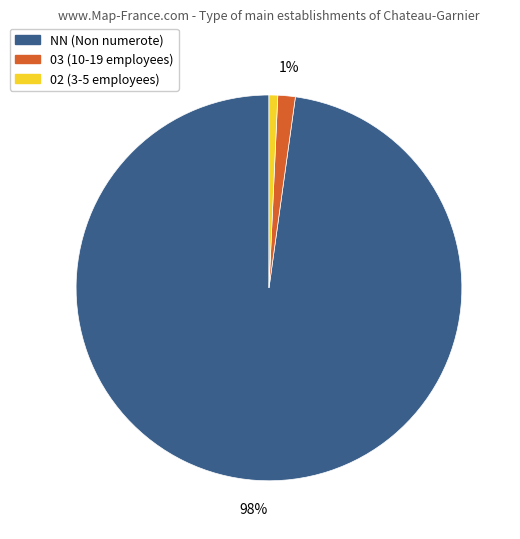

To the nearest percent, what is the average slice percentage?

33%